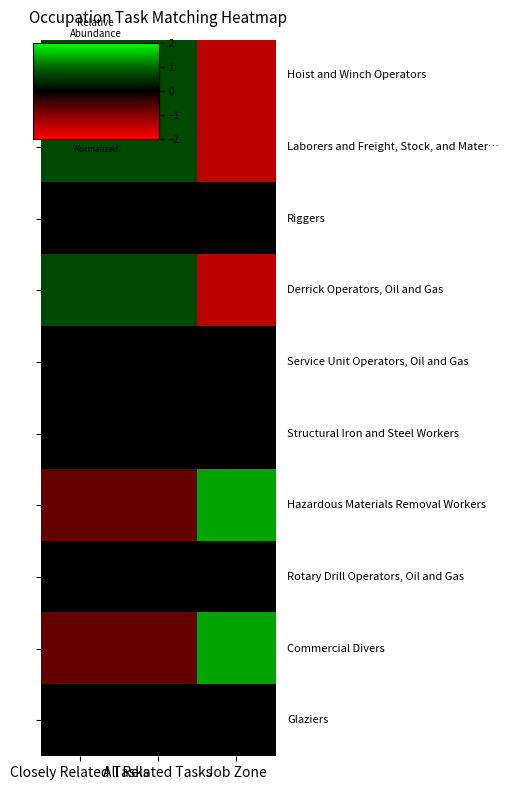

At which category does the chart reach its peak across all series?

Job Zone